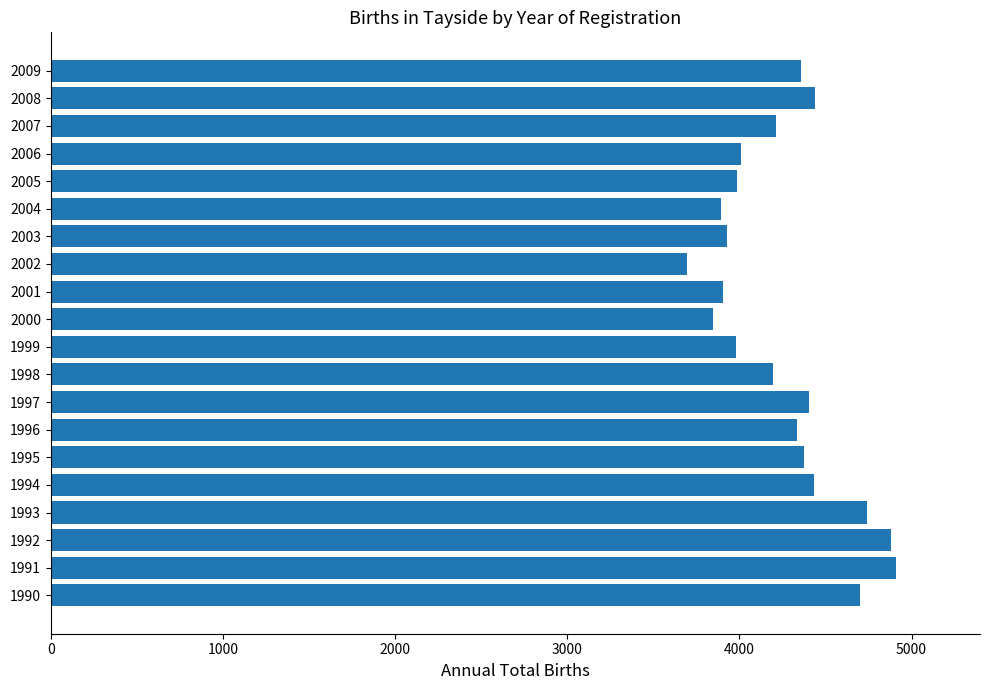

Which has a higher value, 1998 or 1994?

1994